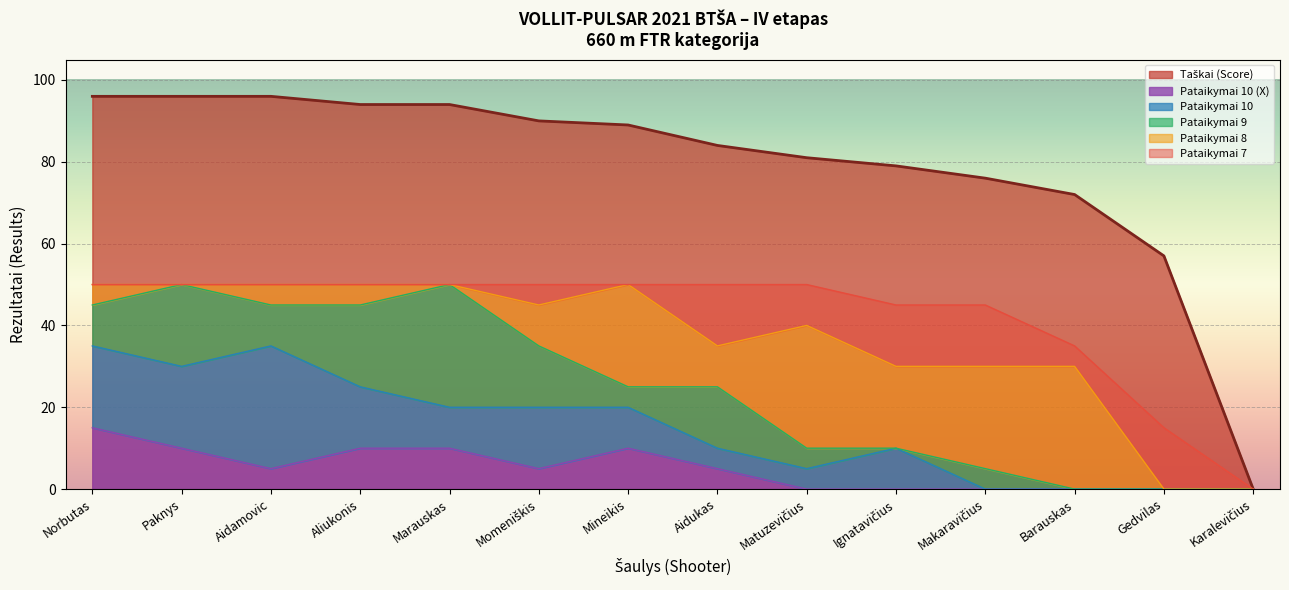

True or false: 8 and Taškai cross at least once.

False